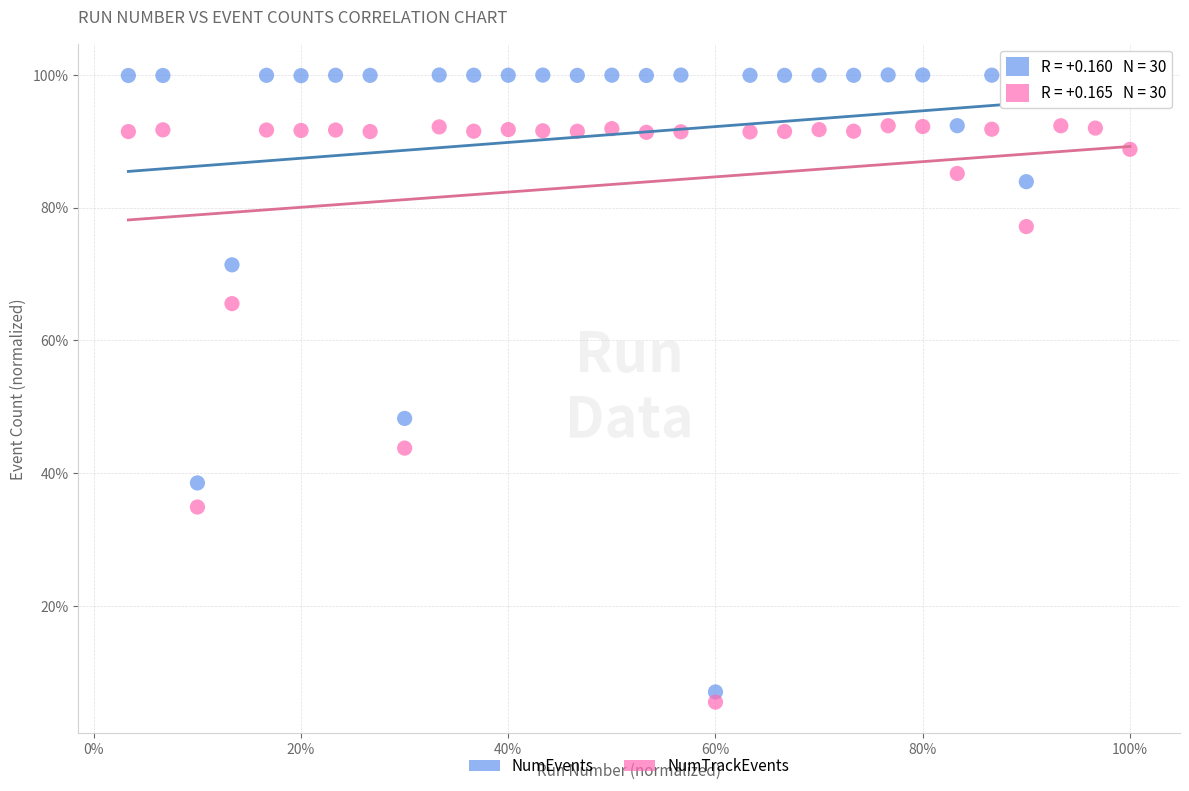

Which series reaches the minimum Y coordinate?

NumTrackEvents